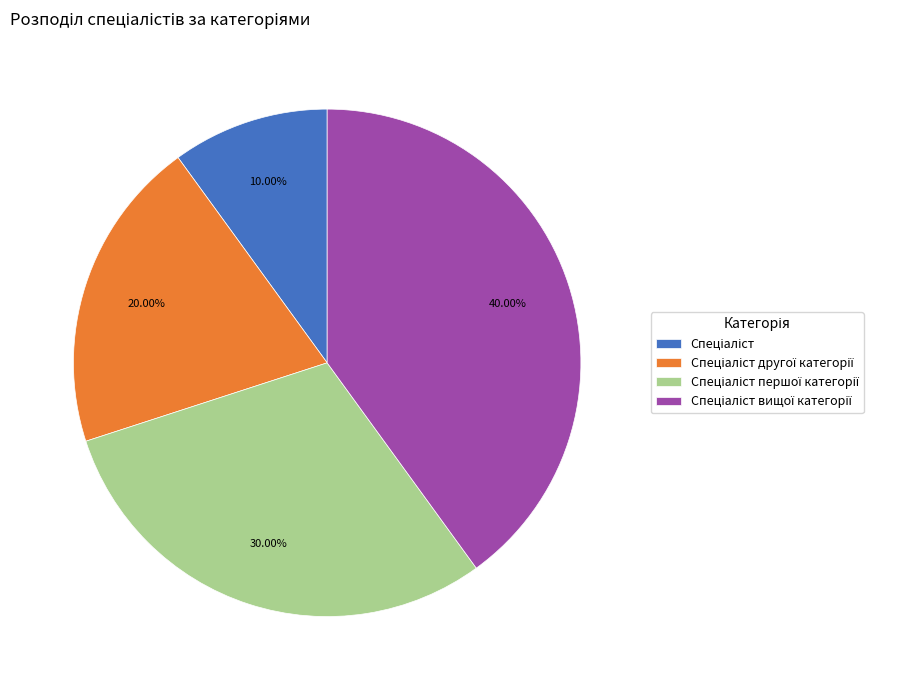

How many slices are in this pie chart?

4